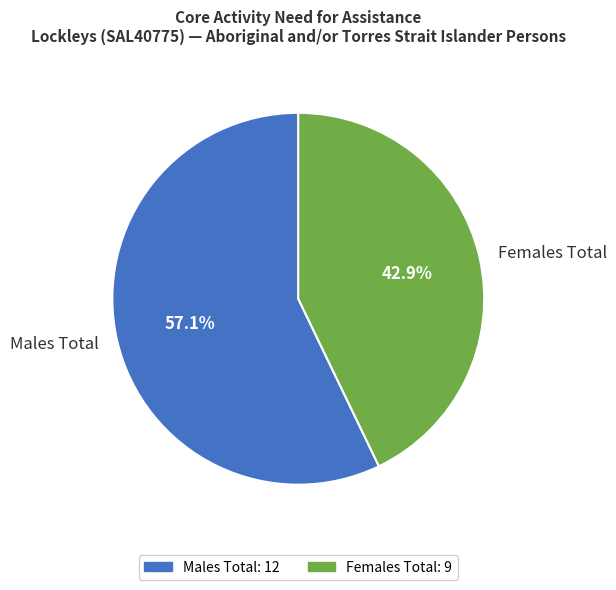

Count the number of slices in the pie.

2